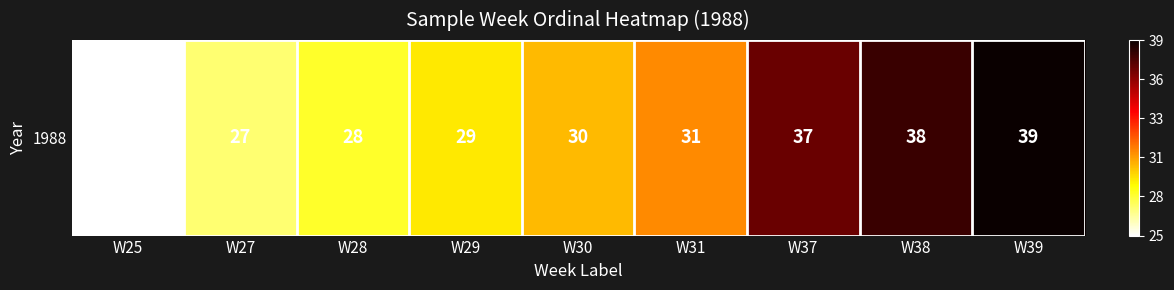

Rank the categories by value from highest to lowest.

W39, W38, W37, W31, W30, W29, W28, W27, W25